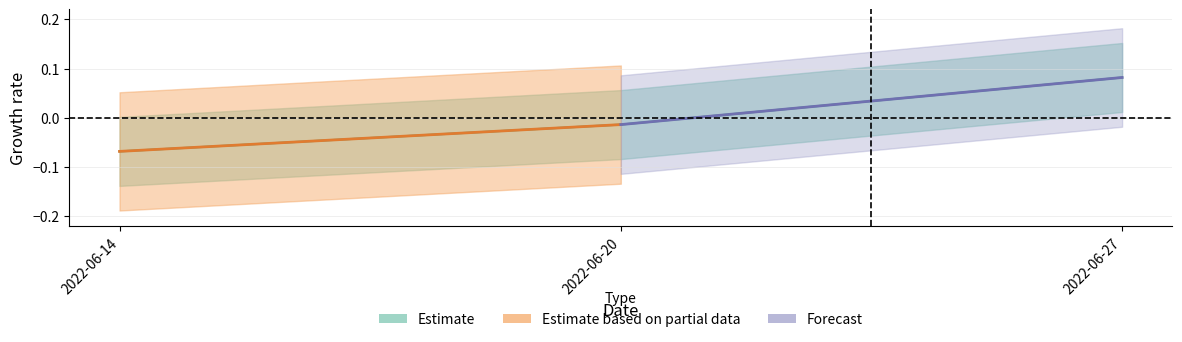

What is the greatest value displayed?

0.1